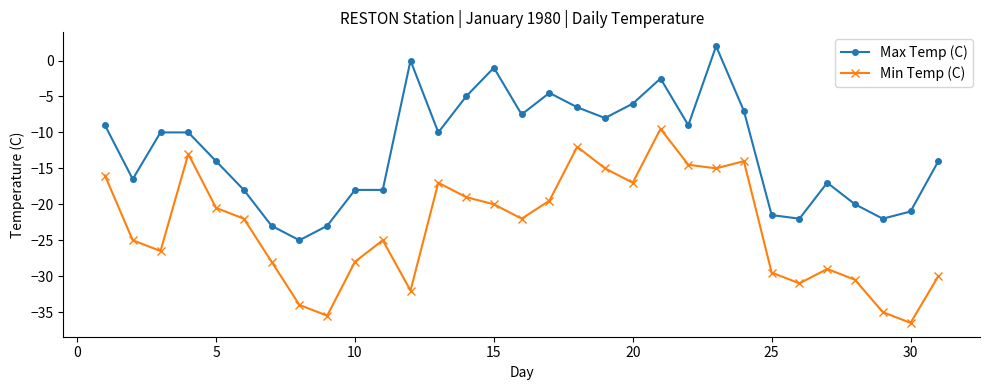

Rank the series by their average value, from highest to lowest.

Max Temp (C), Min Temp (C)